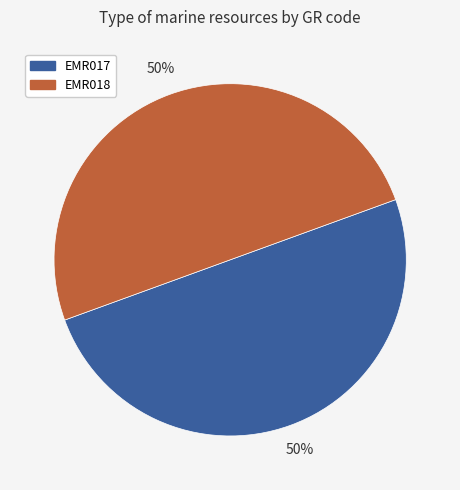

To the nearest percent, what is the average slice percentage?

50%